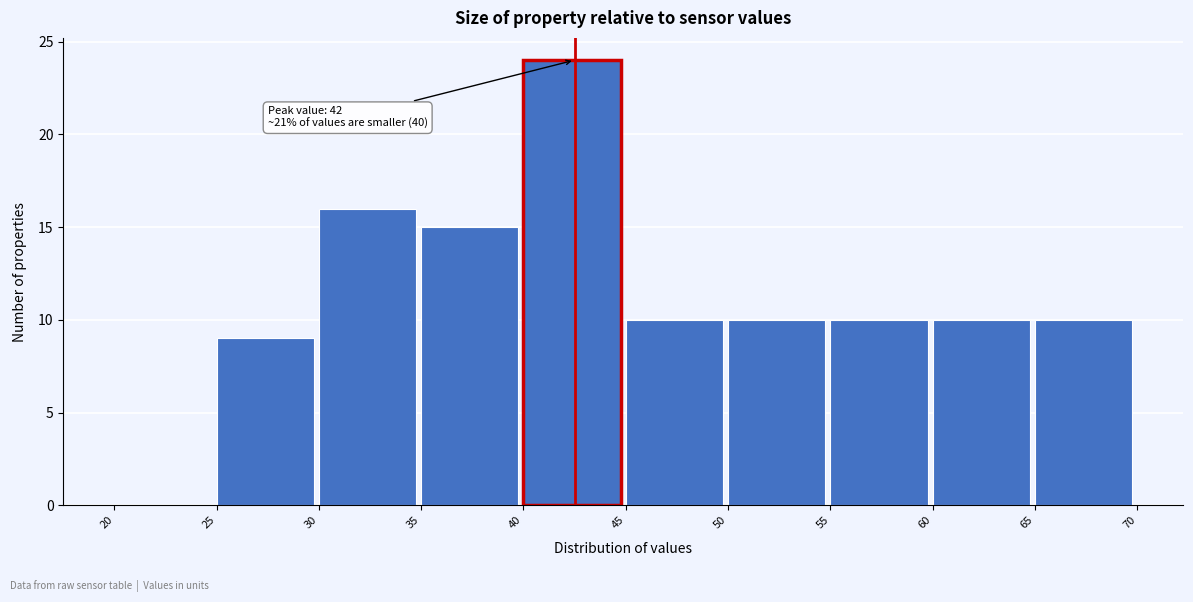

Which range on the x-axis has the tallest bar?

40 to 45